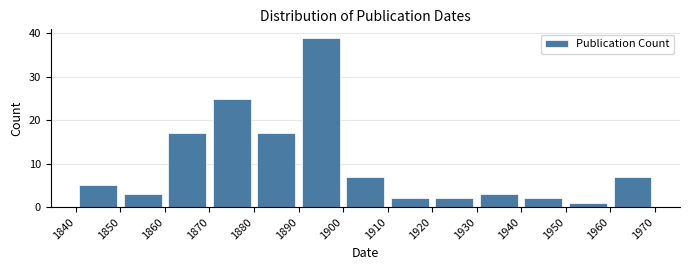

Which range on the x-axis has the tallest bar?

1890 to 1900